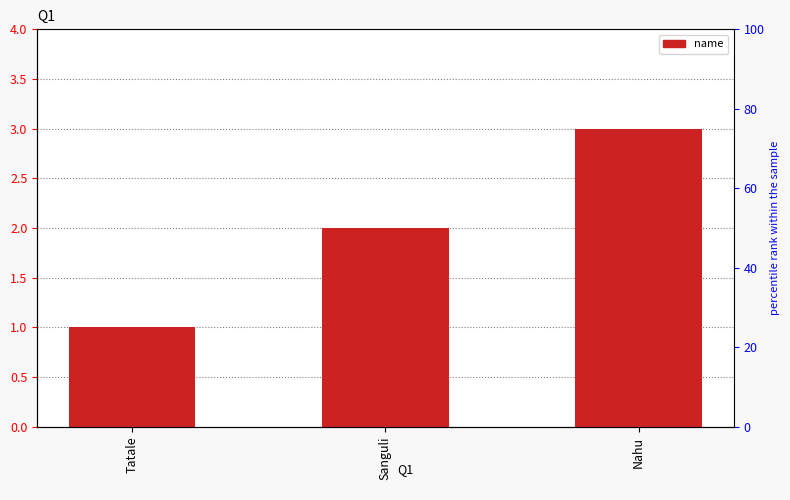

List the labels in order of value, largest first.

Nahu, Sanguli, Tatale